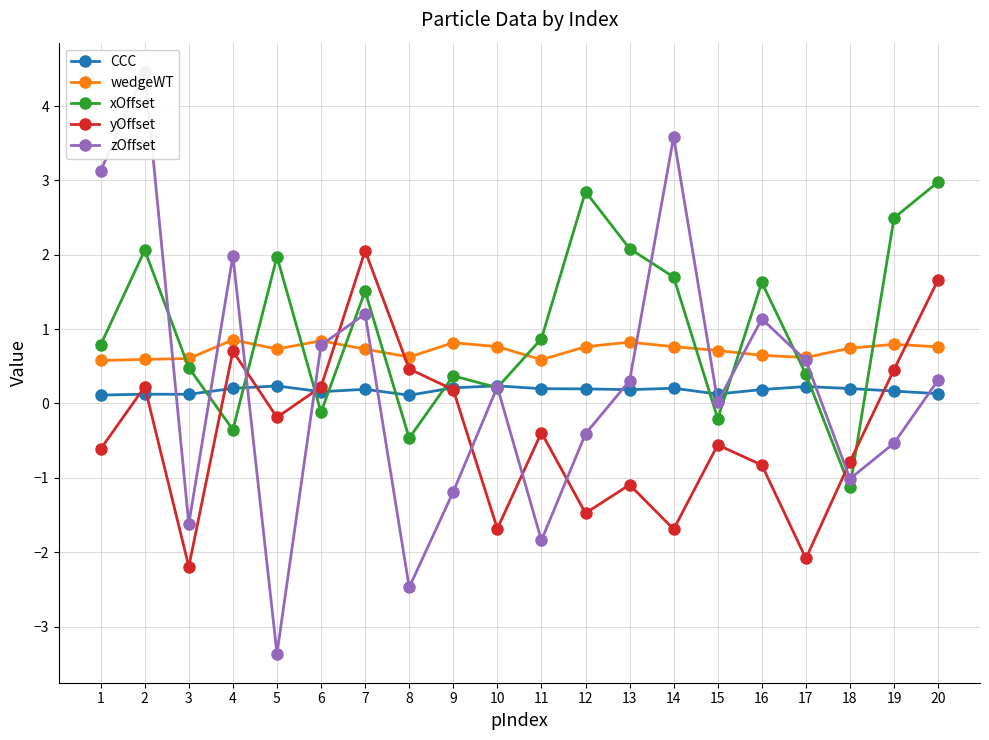

What is the sum of the yOffset values at 19 and 14?

-1.2